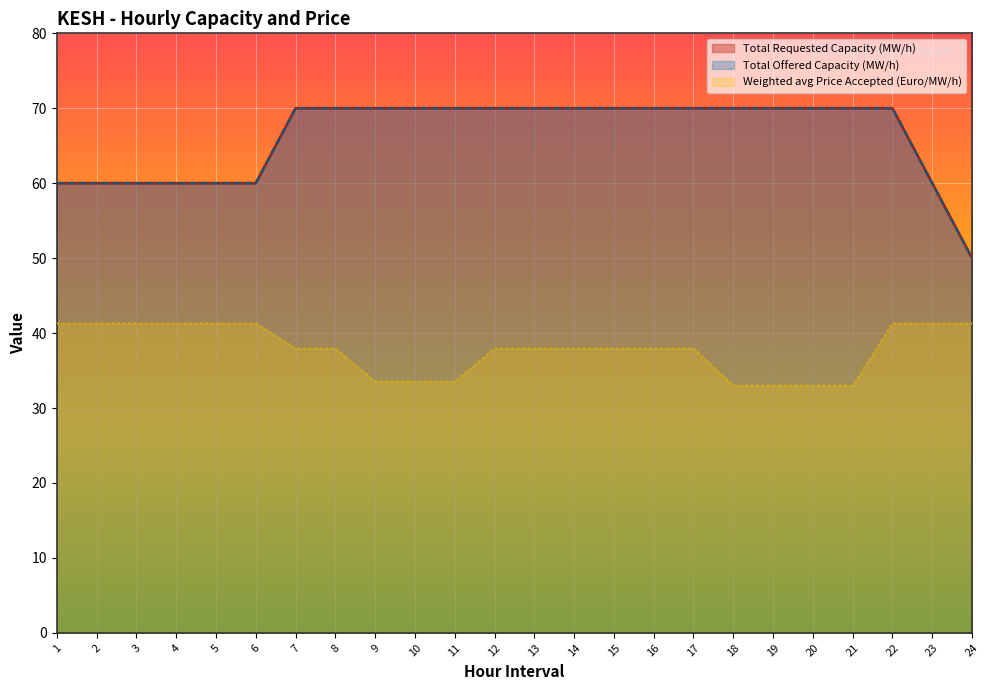

What is the sum of the Total Offered Capacity (MW/h) values at 13 and 8?

140.0